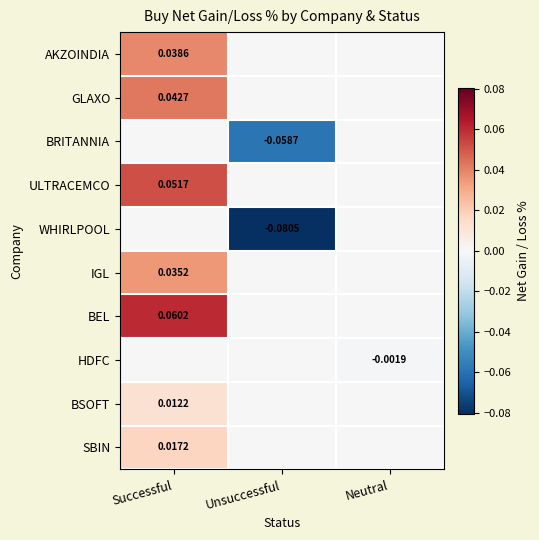

What is the minimum value shown in the chart?

-0.1